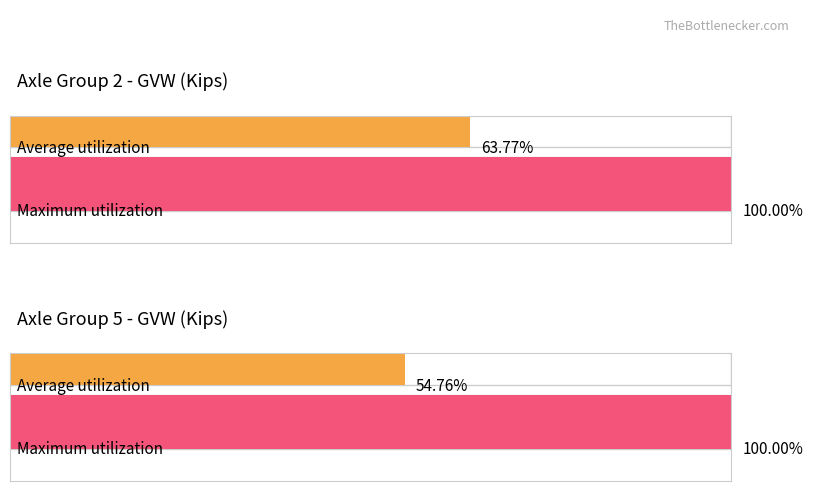

True or false: Average Speed by Axle# has a value of 37.2 at 6.

False